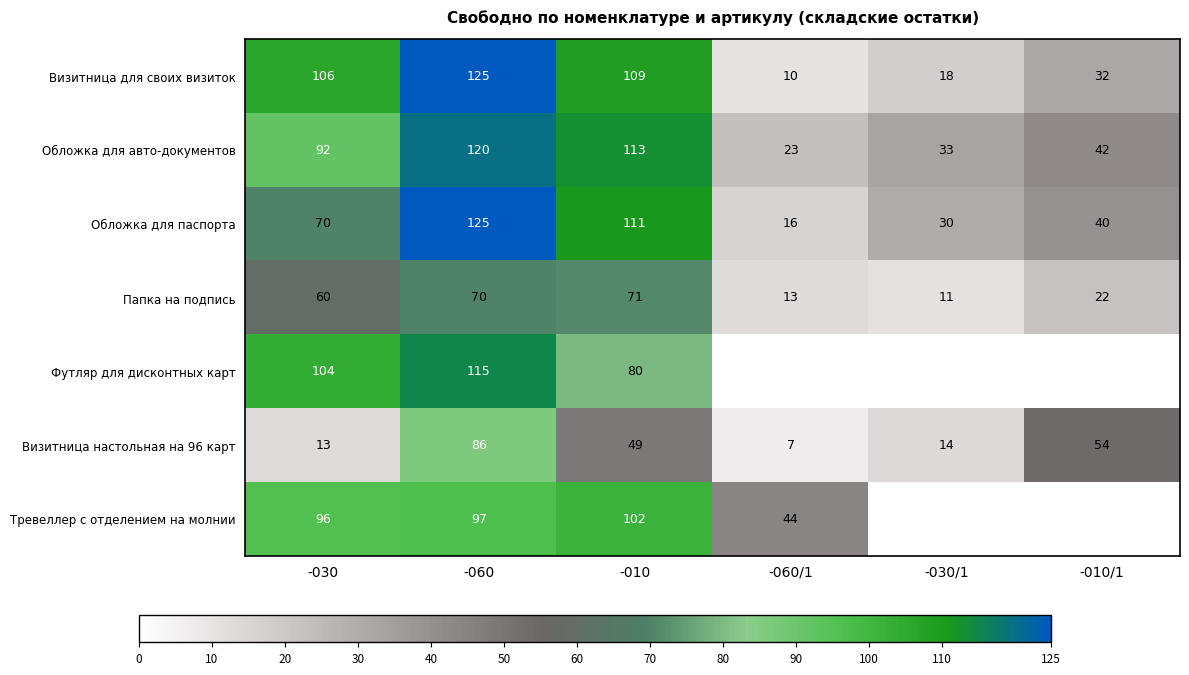

What is the sum of all Визитница настольная на 96 карт values?

223